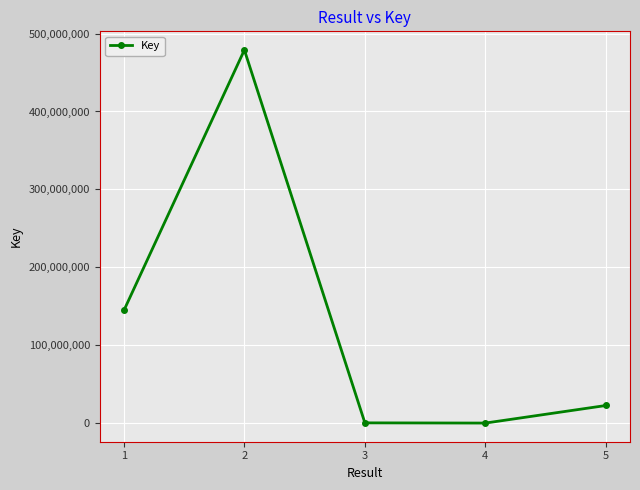

What is the average value?

129264553